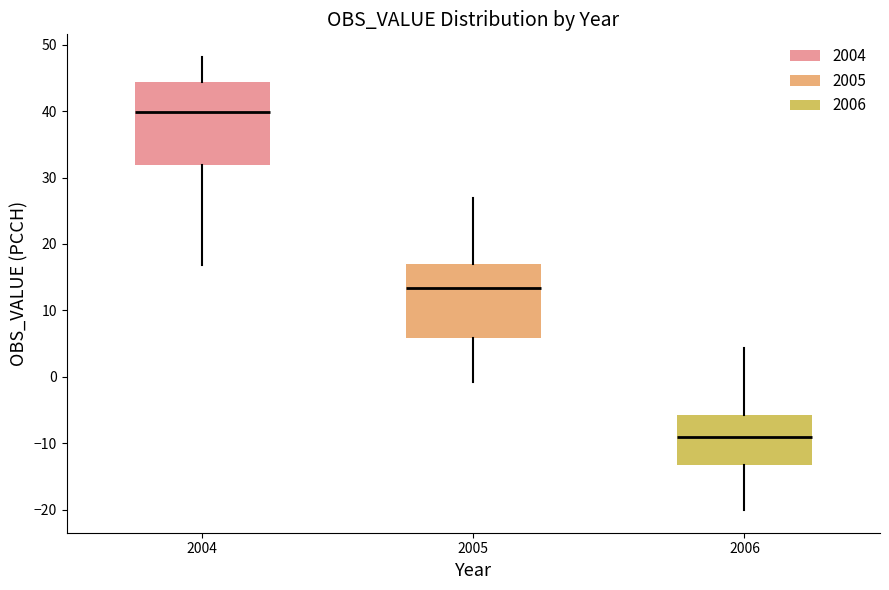

Which box is the tallest, from its lower edge to its upper edge?

2004